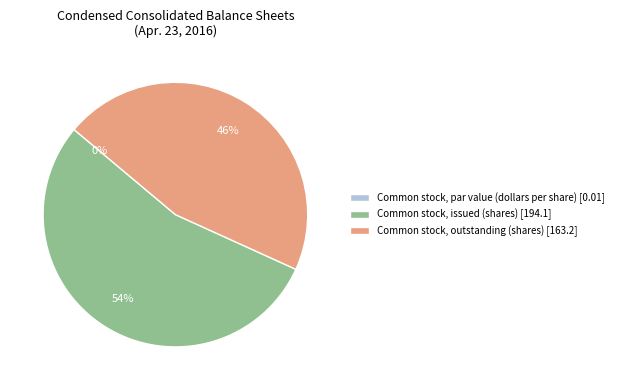

Which category has the biggest portion of the pie?

Common stock, issued (shares)